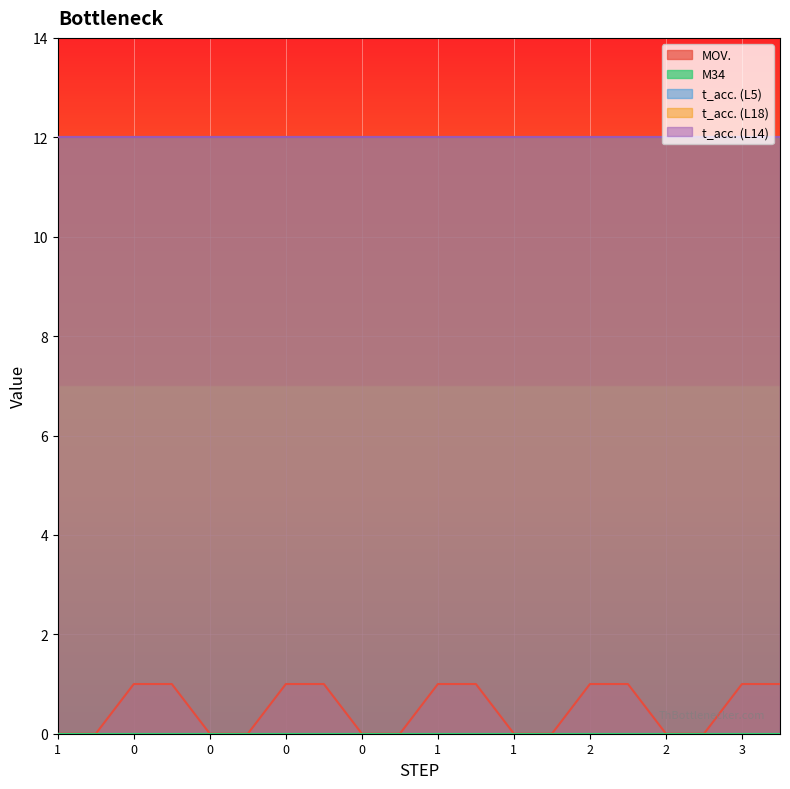

At which label does MOV. reach its minimum?

1